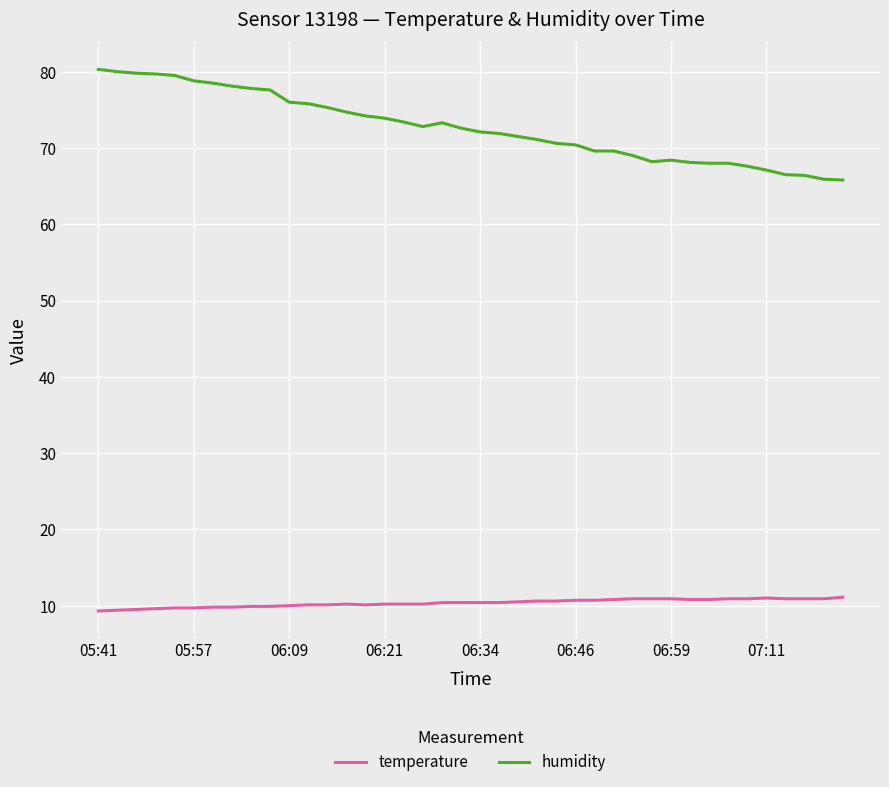

Which series has the largest range (max minus min)?

humidity